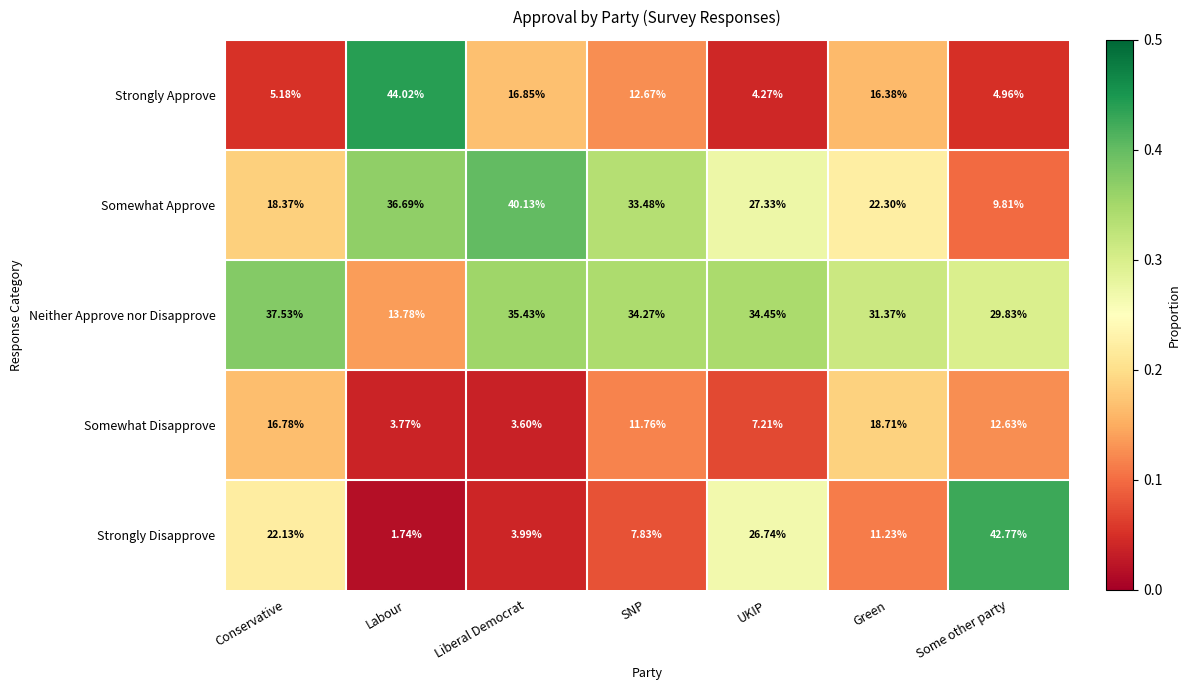

Which series has the widest spread of values?

Strongly Disapprove